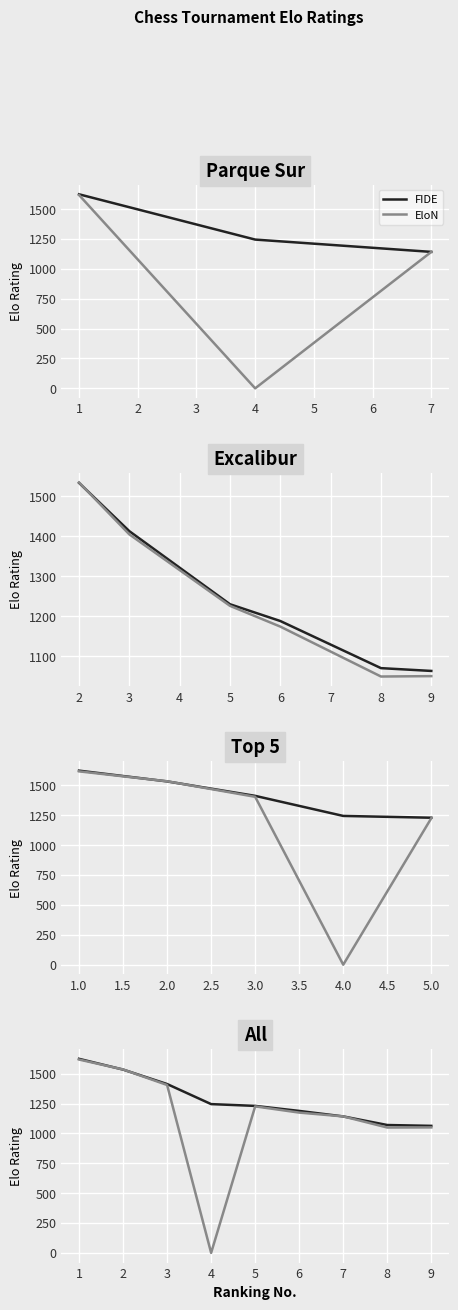

True or false: FIDE has a value of 1575 at 7.

False